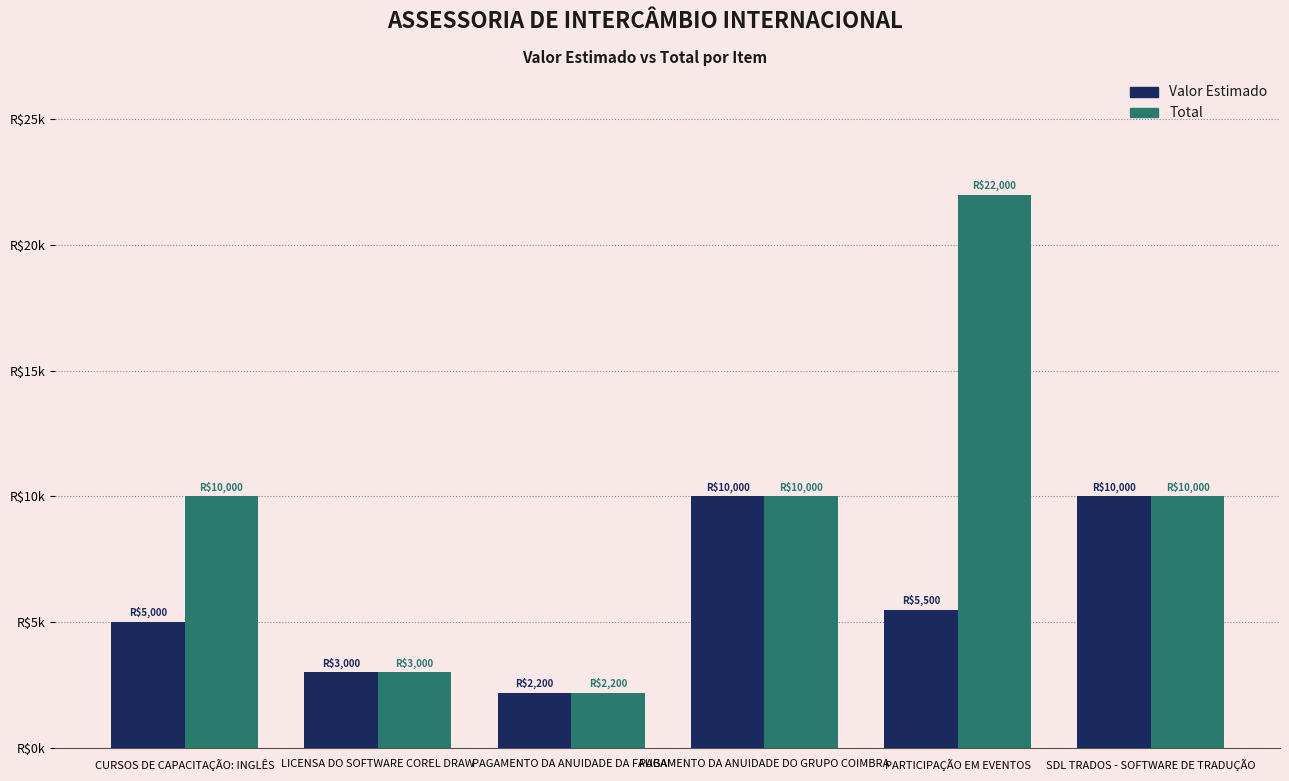

Which series has the widest spread of values?

Total